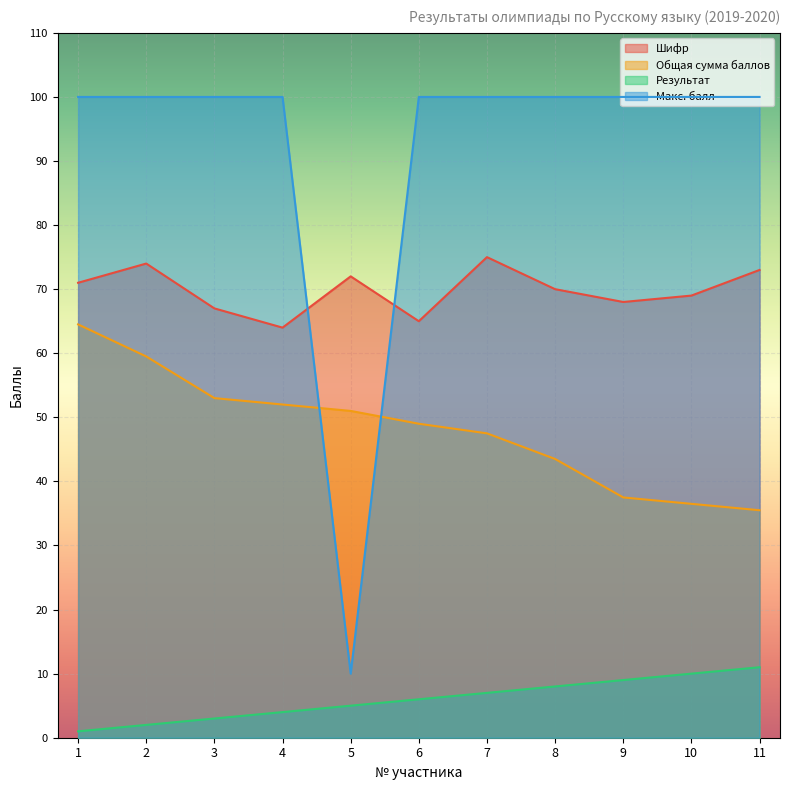

What is the total value across all series at 9?

214.5